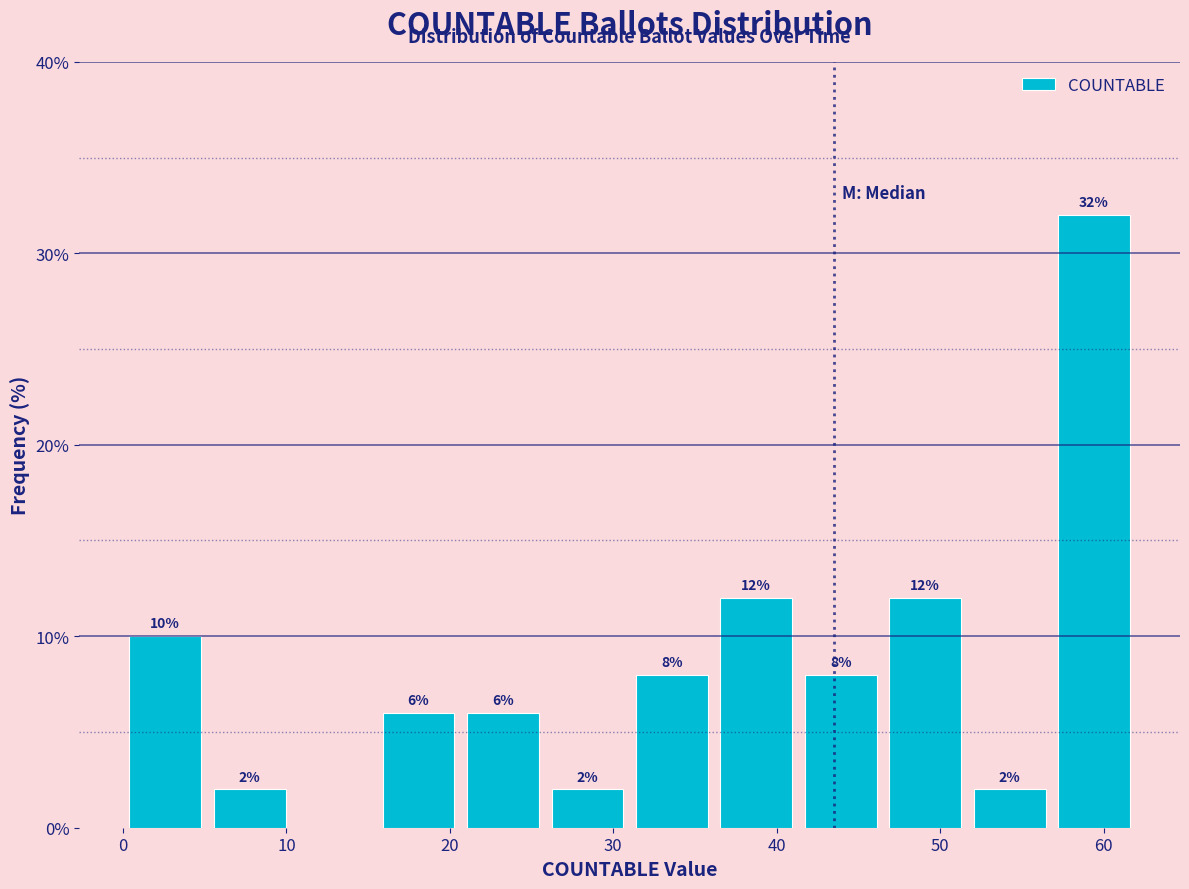

Over which range of the x-axis is the bar tallest?

57 to 62